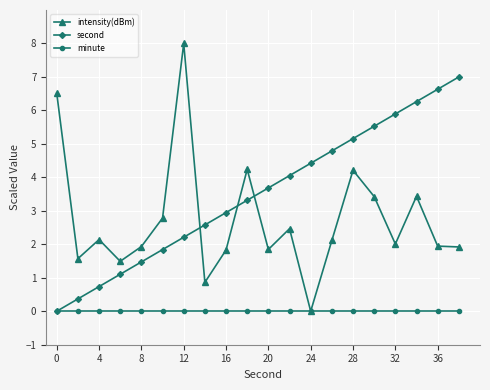

List the series in order of their overall mean, highest first.

second, intensity(dBm), minute